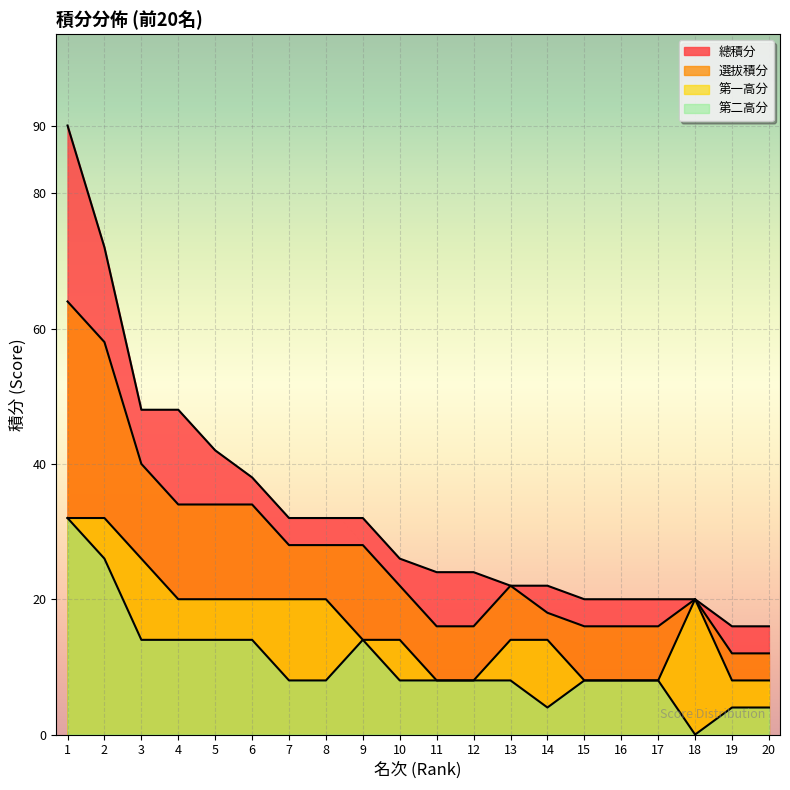

What is the value of the 總積分 point at the 5th from the left?

42